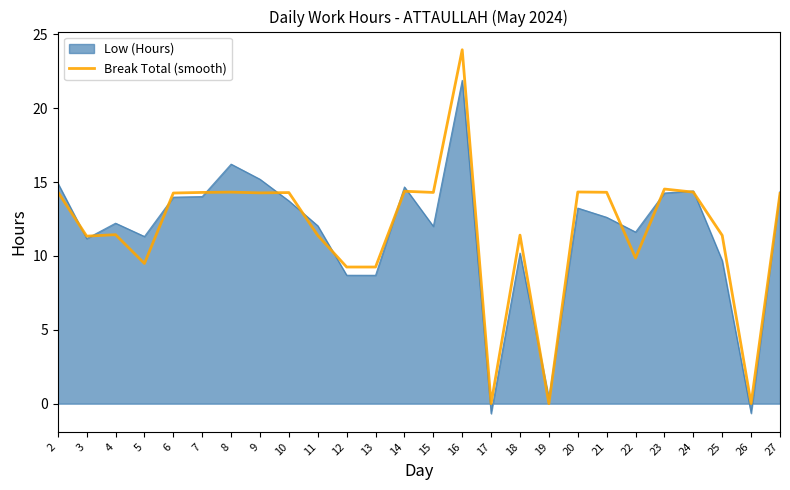

Which series has the widest spread of values?

Break Total (smooth)